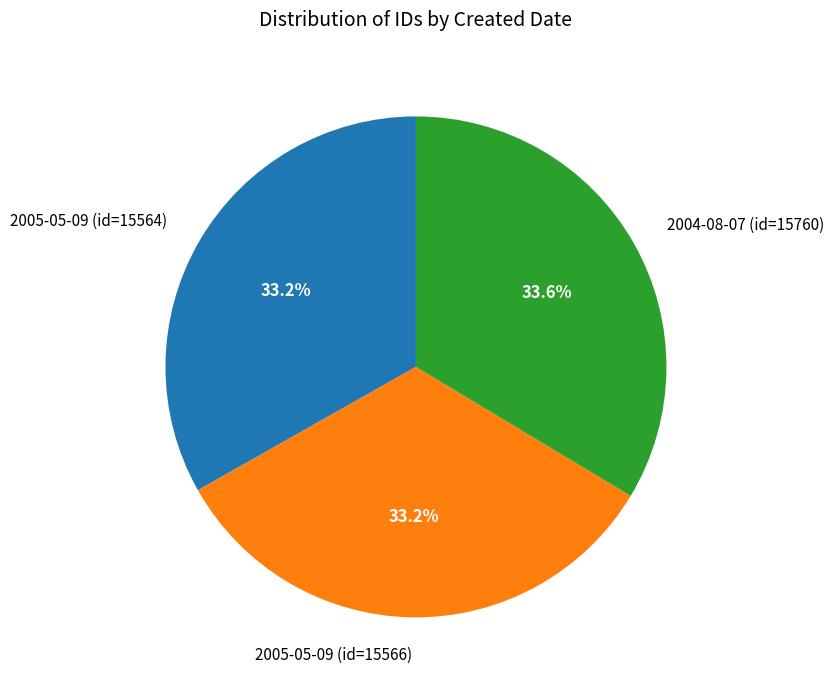

Approximately how many times larger is the value at 2005-05-09 (id=15566) compared to 2004-08-07 (id=15760)?

1.0